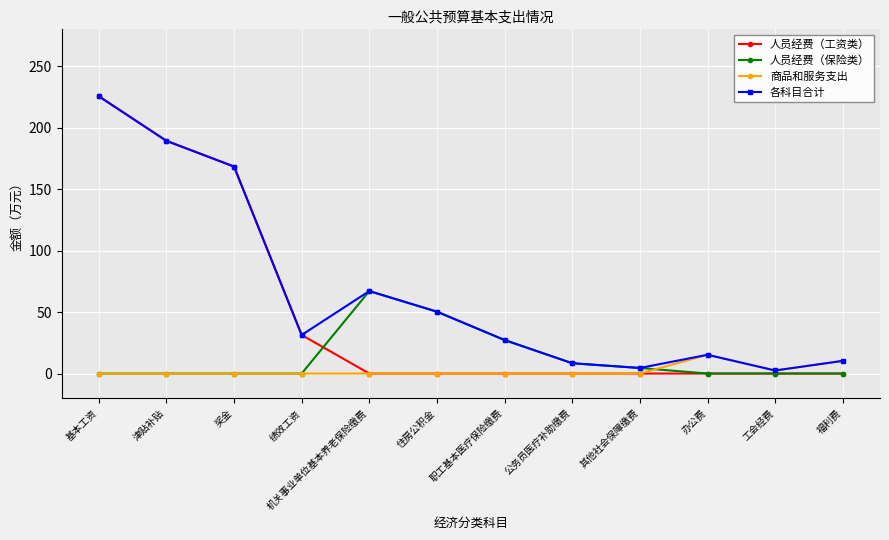

At which label is 各科目合计 closest to 114?

机关事业单位基本养老保险缴费